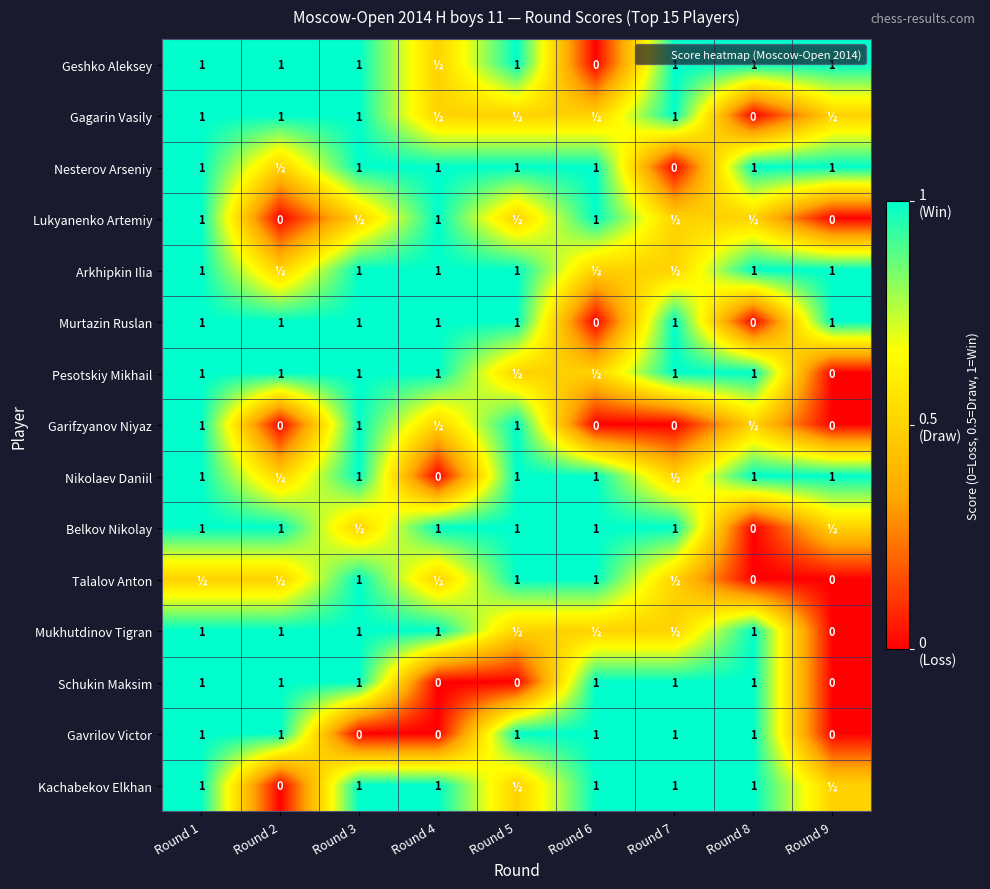

True or false: Geshko Aleksey has a value of 1.0 at Round 3.

True